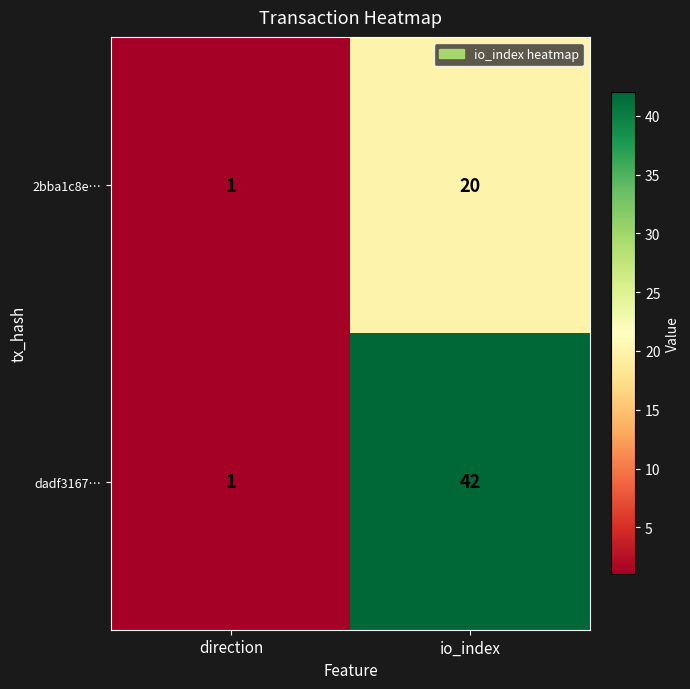

List the labels in order of 2bba1c8e… value, smallest first.

direction, io_index